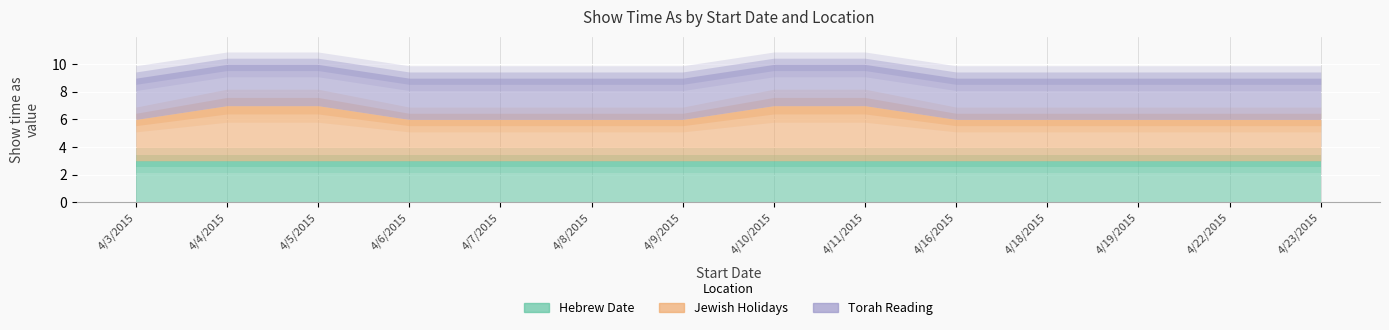

What are all the series names shown in the legend?

Hebrew Date, Jewish Holidays, Torah Reading